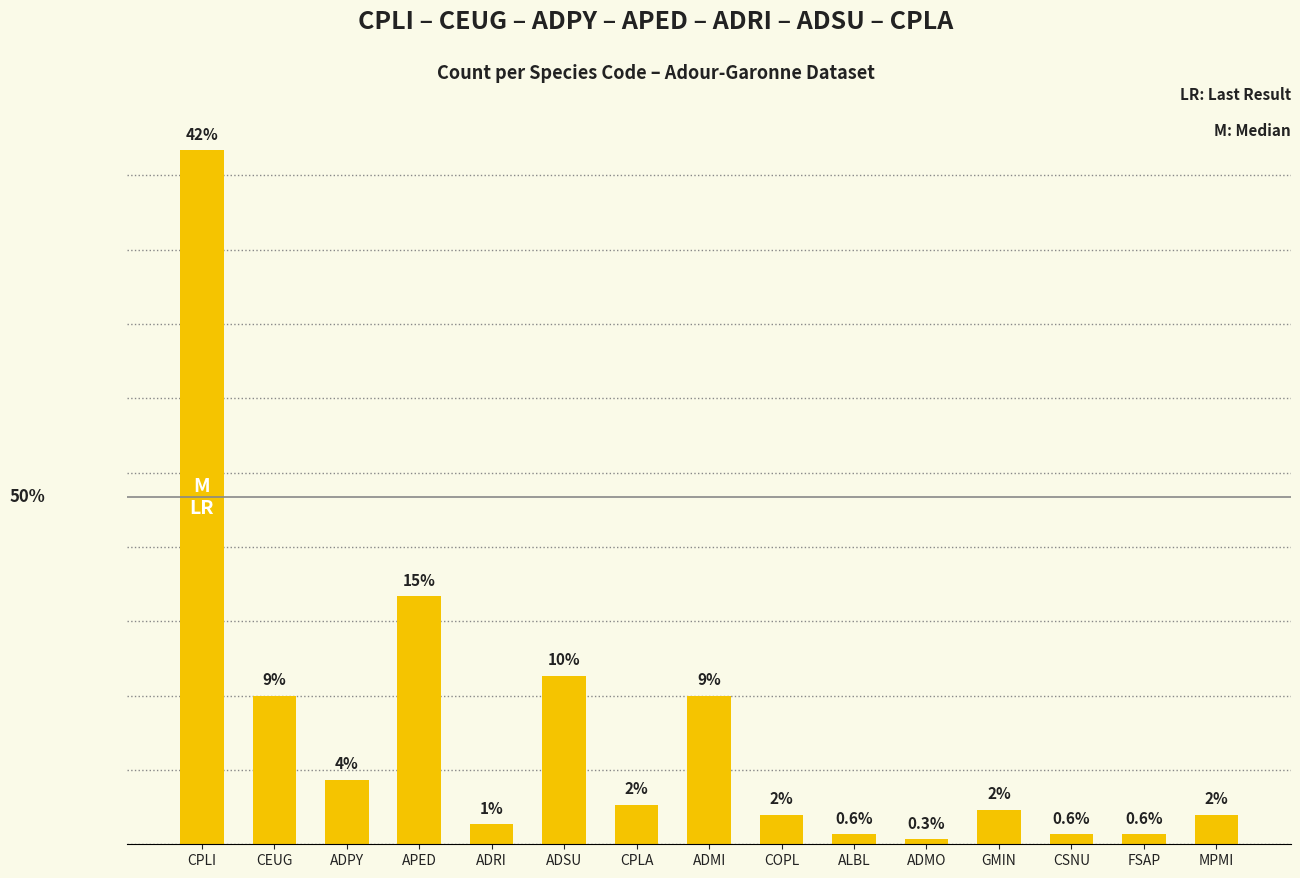

List the labels in order of value, smallest first.

ADMO, ALBL, CSNU, FSAP, ADRI, COPL, MPMI, GMIN, CPLA, ADPY, CEUG, ADMI, ADSU, APED, CPLI